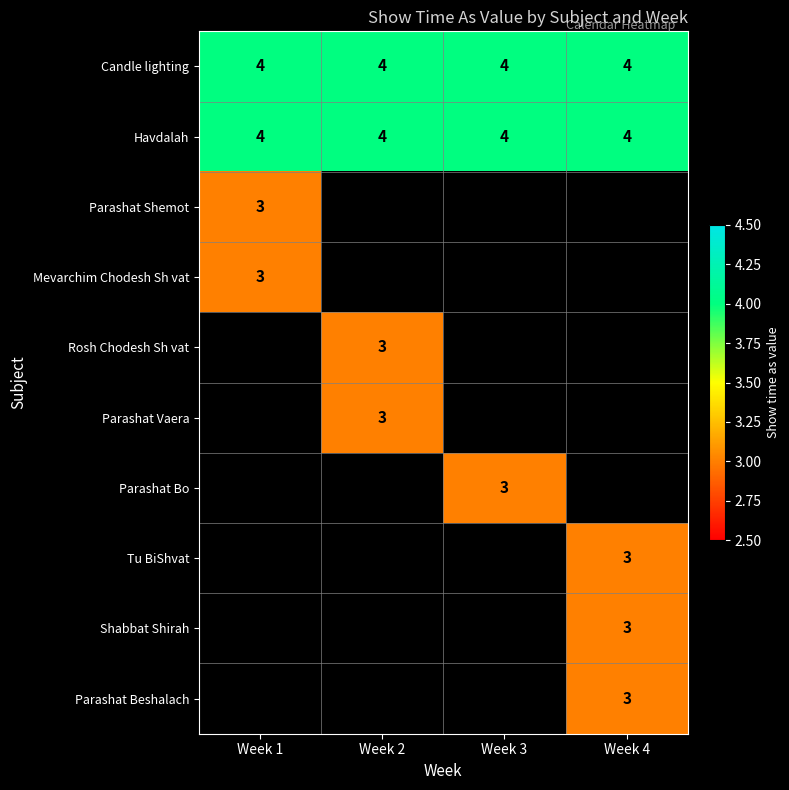

Is it true that Havdalah equals 4 at Week 3?

True